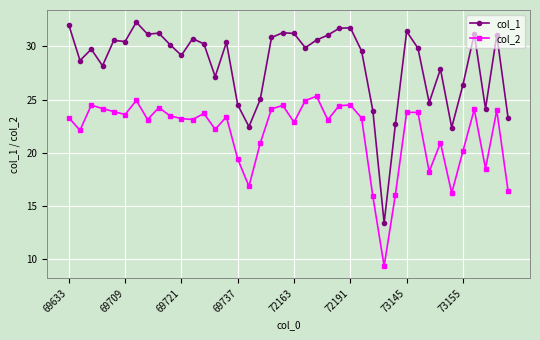

What is the difference between the maximum and minimum values in the col_1 series?

18.9